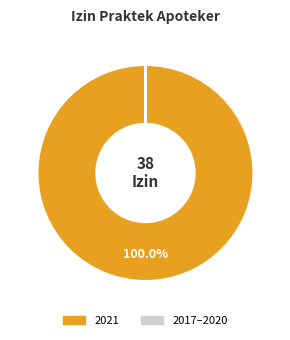

To the nearest percent, what is the average slice percentage?

50%